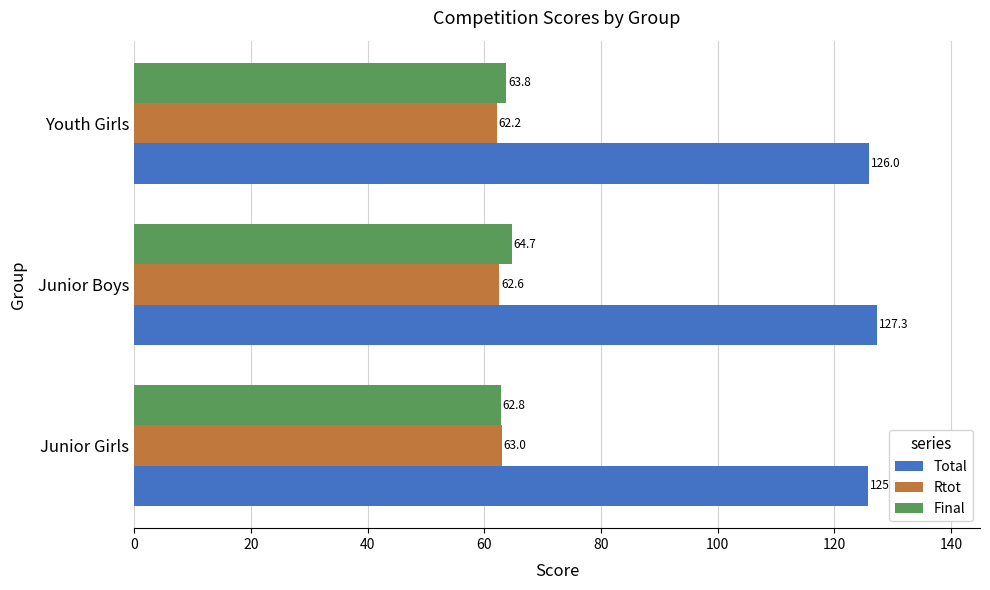

What is the sum of the Final values at Junior Boys and Junior Girls?

127.5